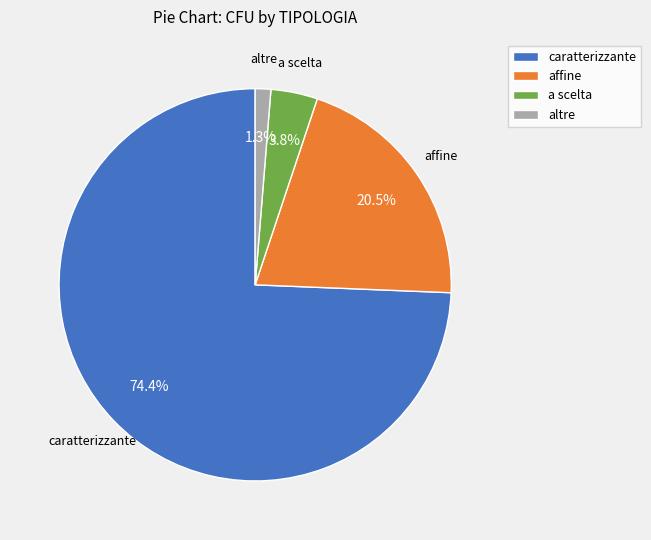

How many segments does this pie chart have?

4